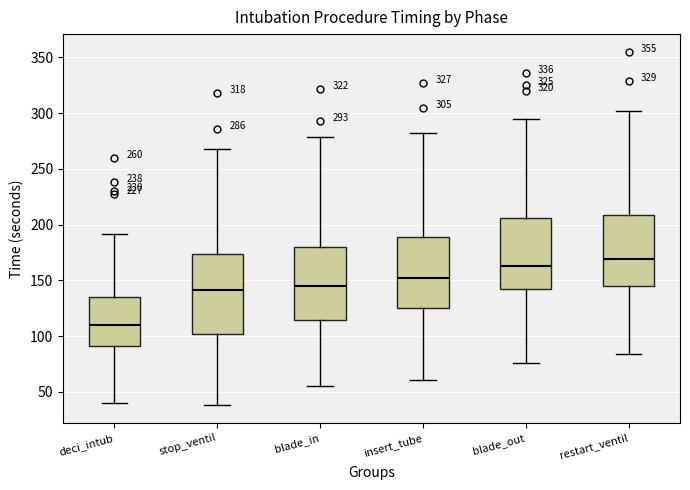

Which box is the tallest, from its lower edge to its upper edge?

stop_ventil